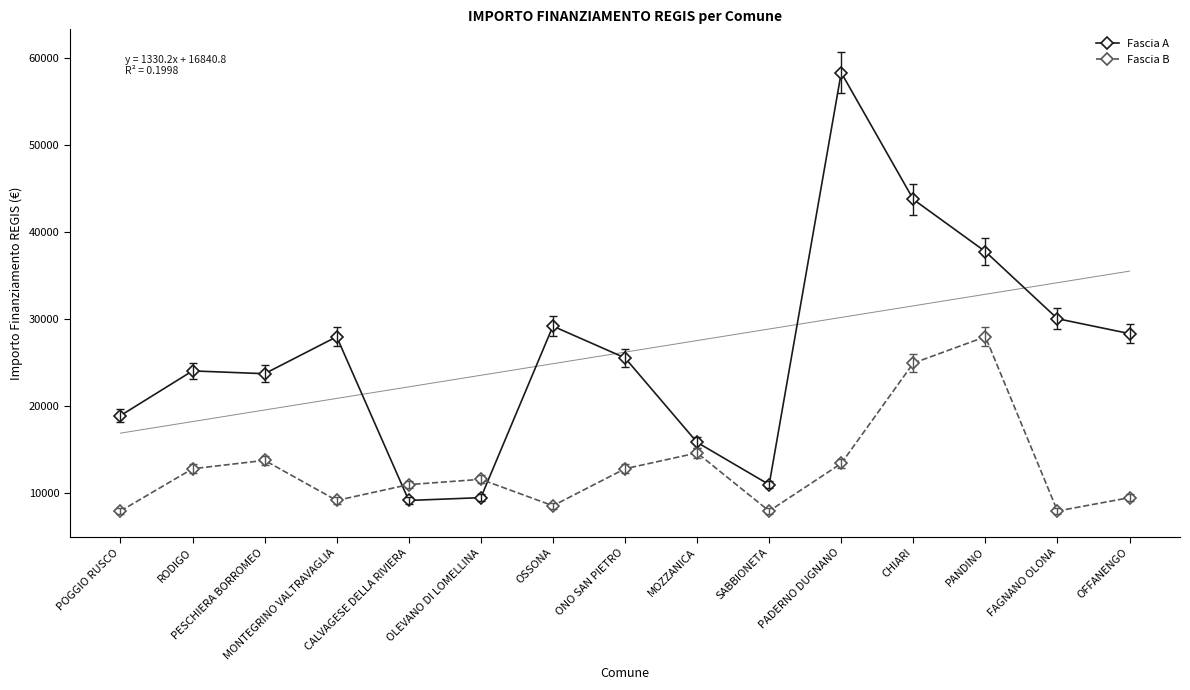

What is the minimum value for Fascia B?

7891